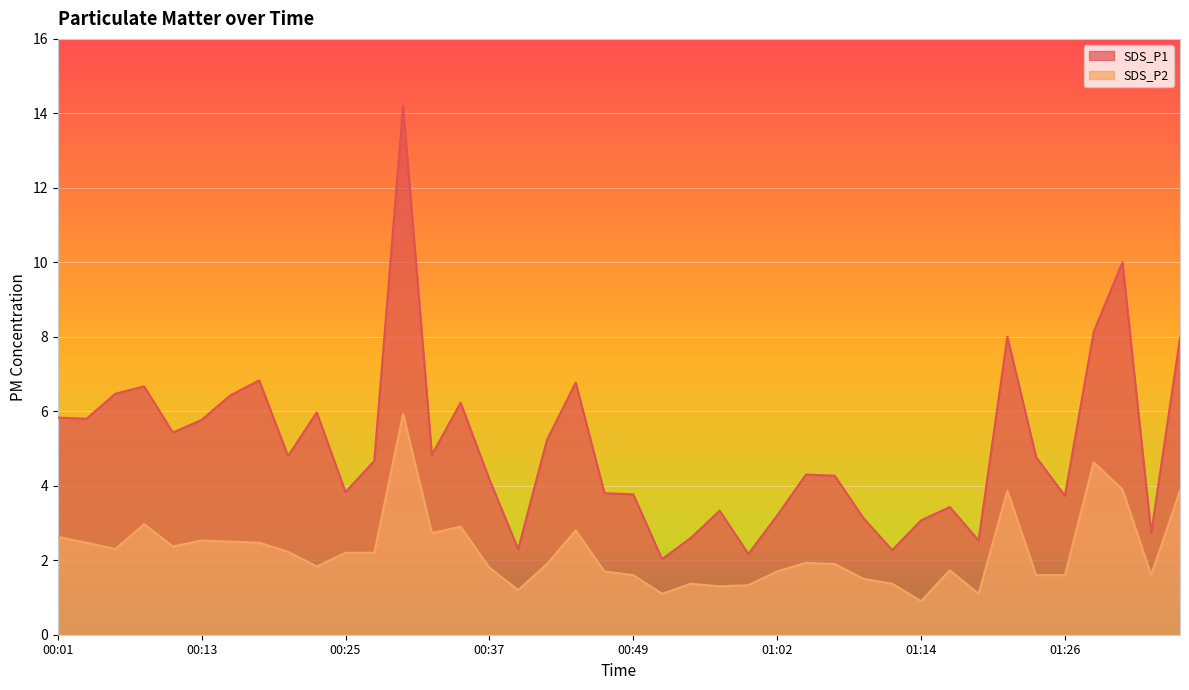

True or false: SDS_P1 and SDS_P2 cross at least once.

False